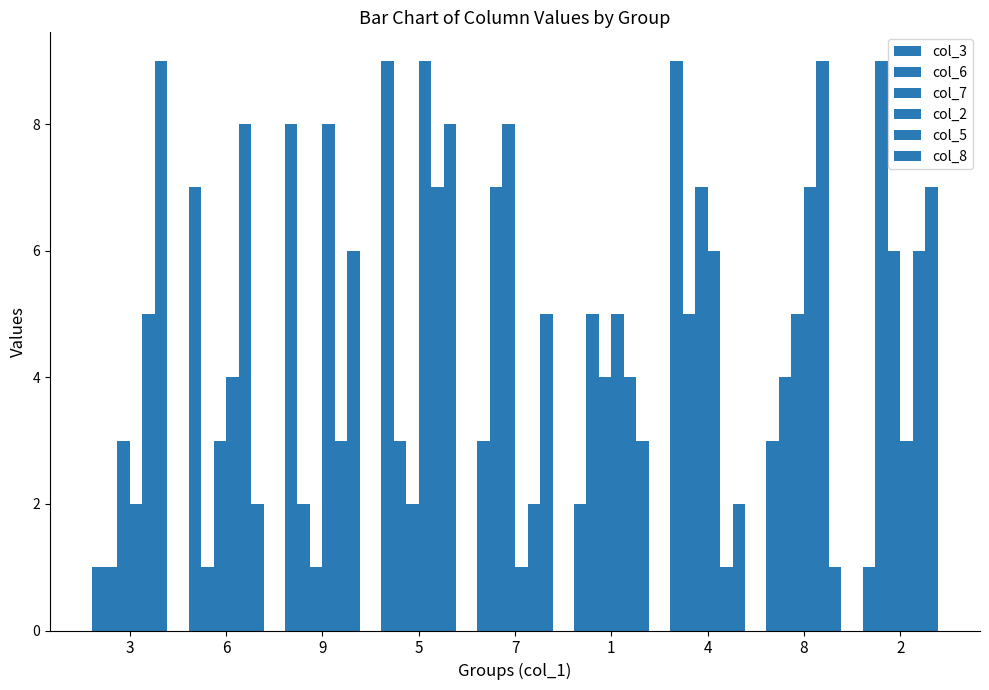

What is the difference between the maximum and second lowest values in the col_8 series?

7